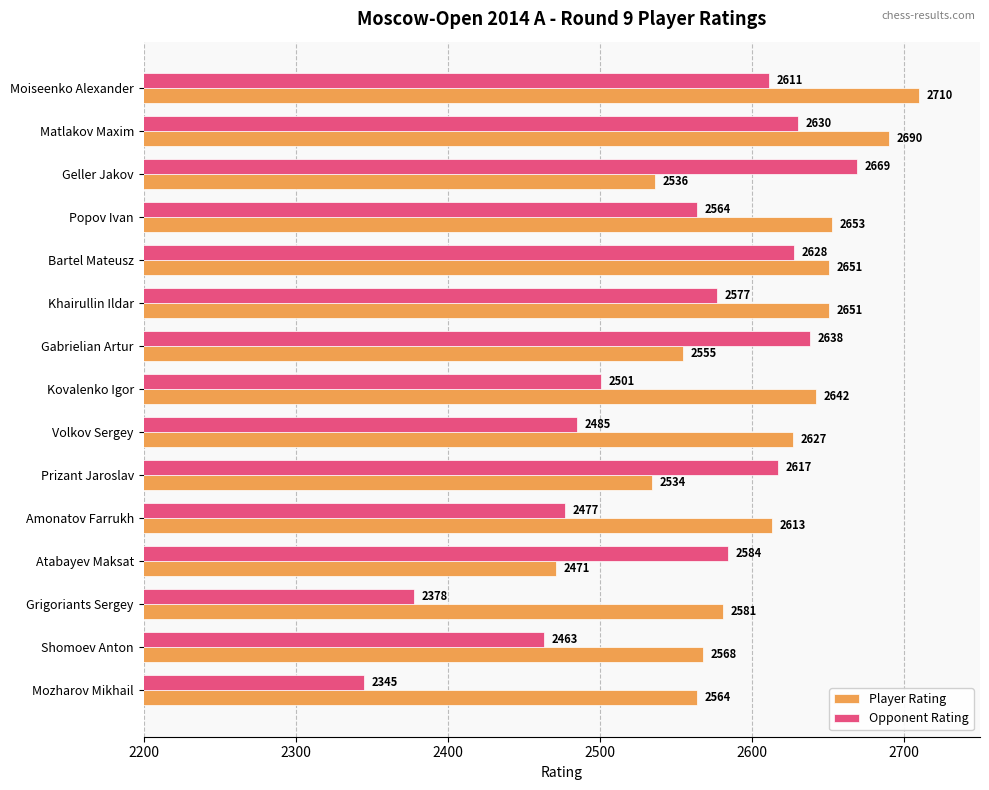

How many categories are shown in the chart?

15